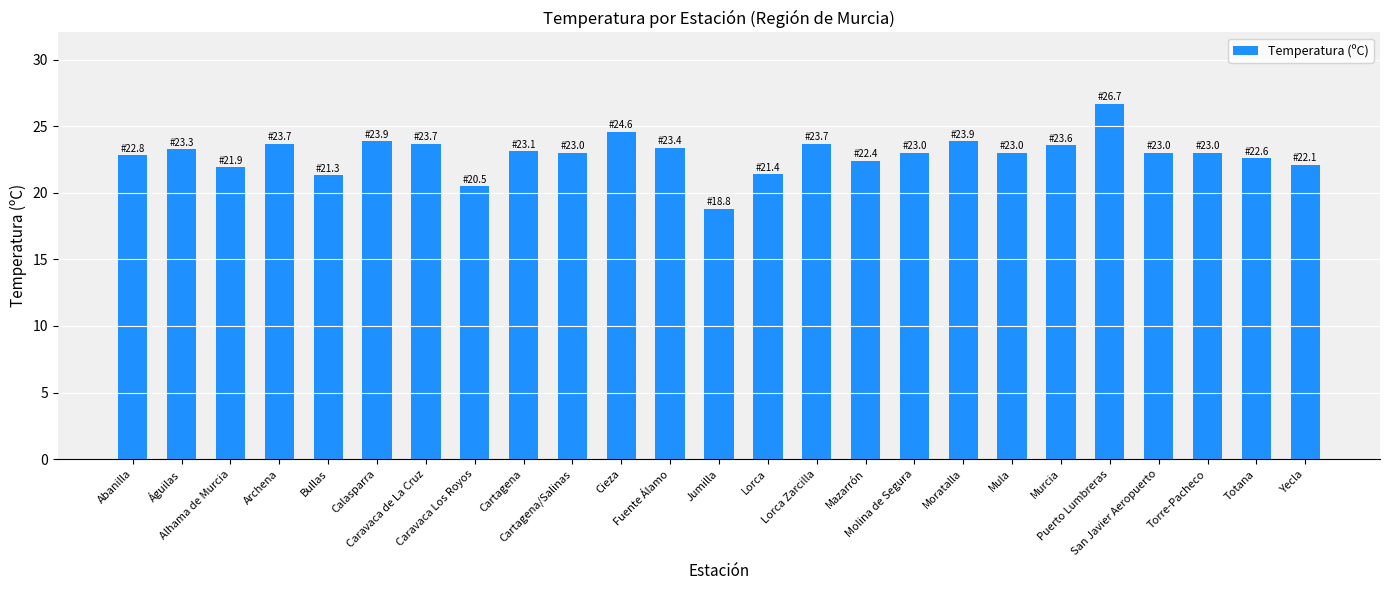

Which has a higher value, Puerto Lumbreras or Cartagena?

Puerto Lumbreras